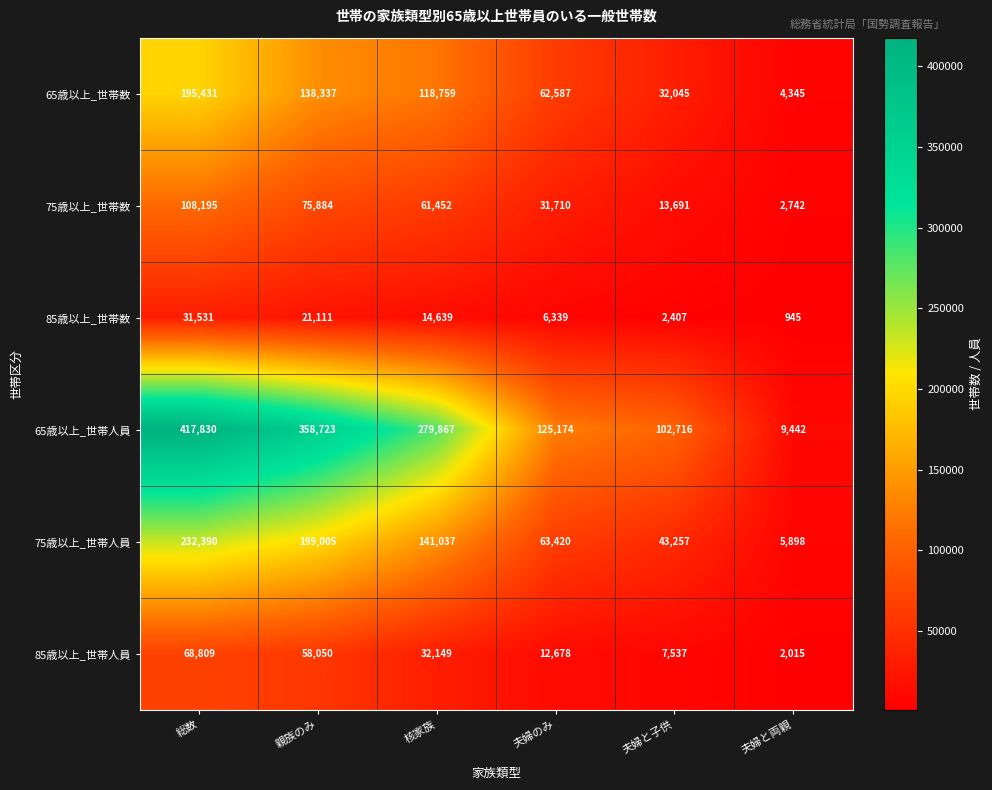

At which label does 65歳以上_世帯人員 reach its minimum?

夫婦と両親